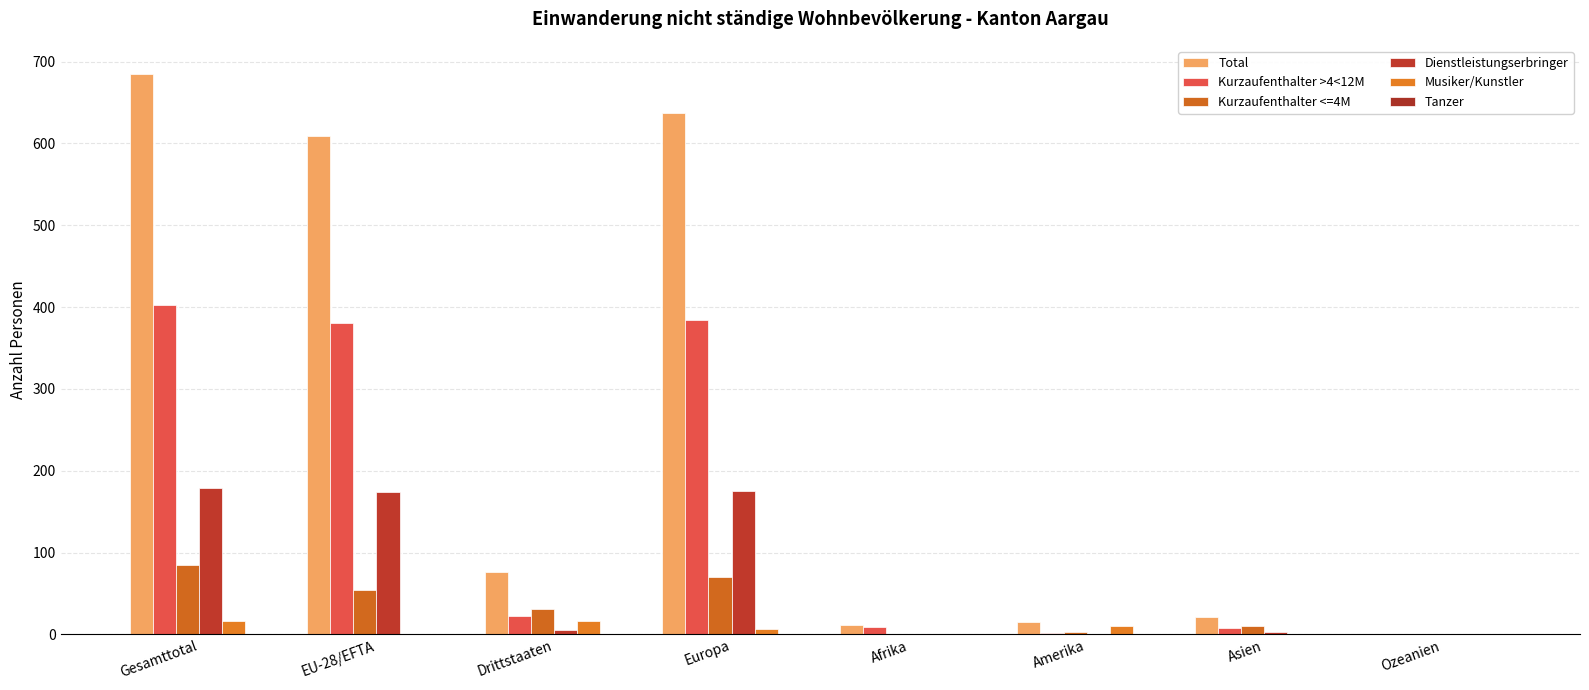

What is the value of the Dienstleistungserbringer bar at the 2nd from the left?

174